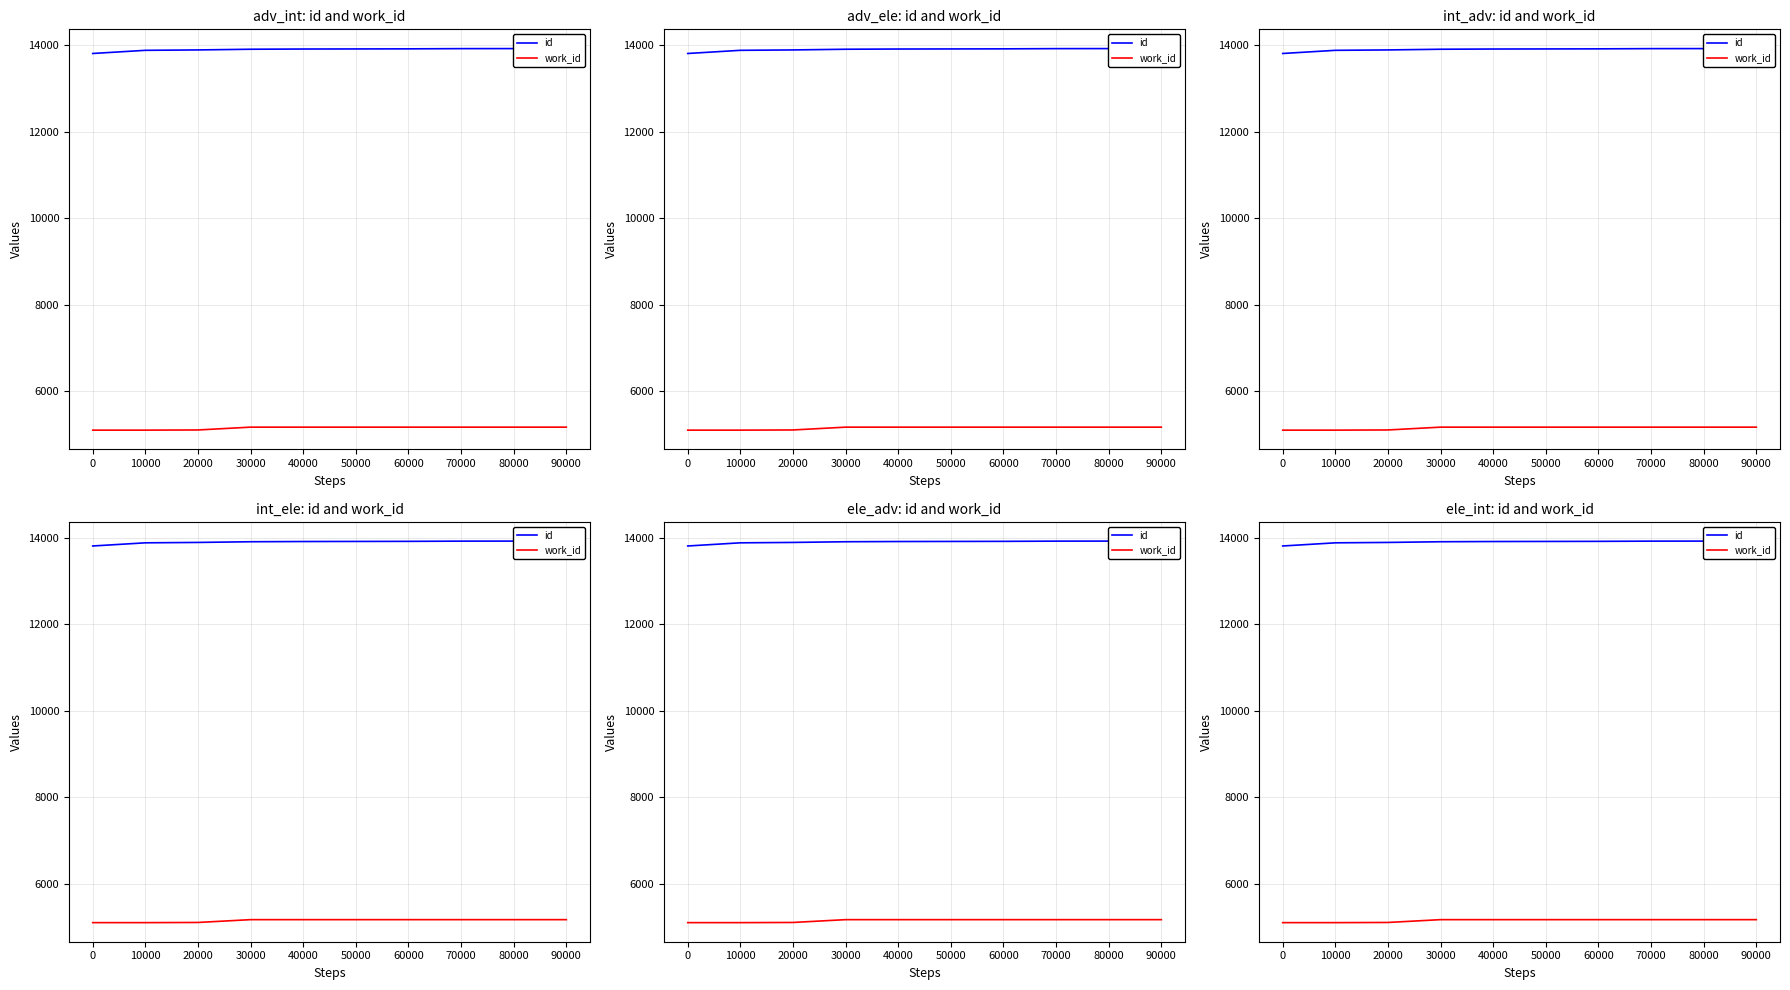

What is the average value of the work_id series?

5155